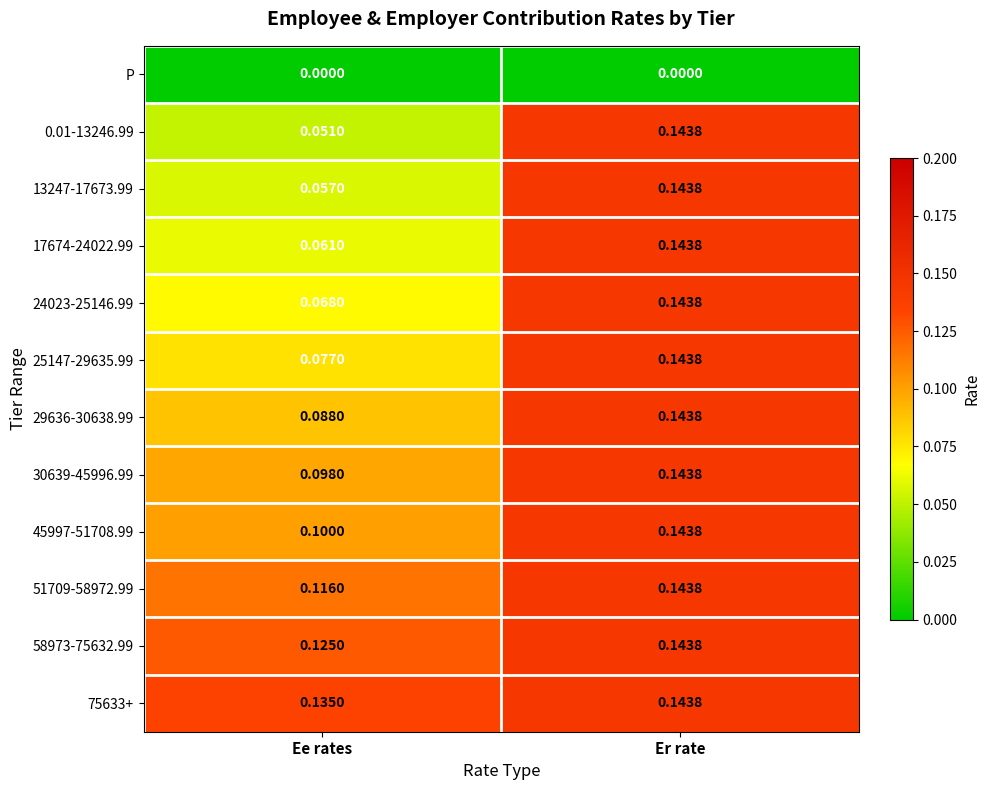

Where is 25147-29635.99 nearest to the value 0?

Ee rates